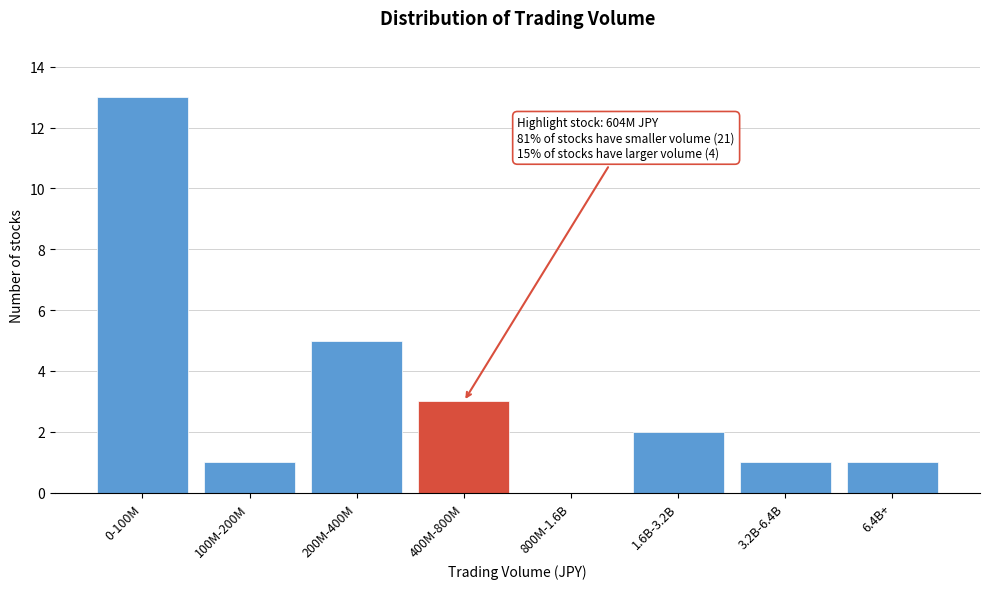

Reading right to left, what are all the values shown in this chart?

6.4B+=1	3.2B-6.4B=1	1.6B-3.2B=2	800M-1.6B=0	400M-800M=3	200M-400M=5	100M-200M=1	0-100M=13